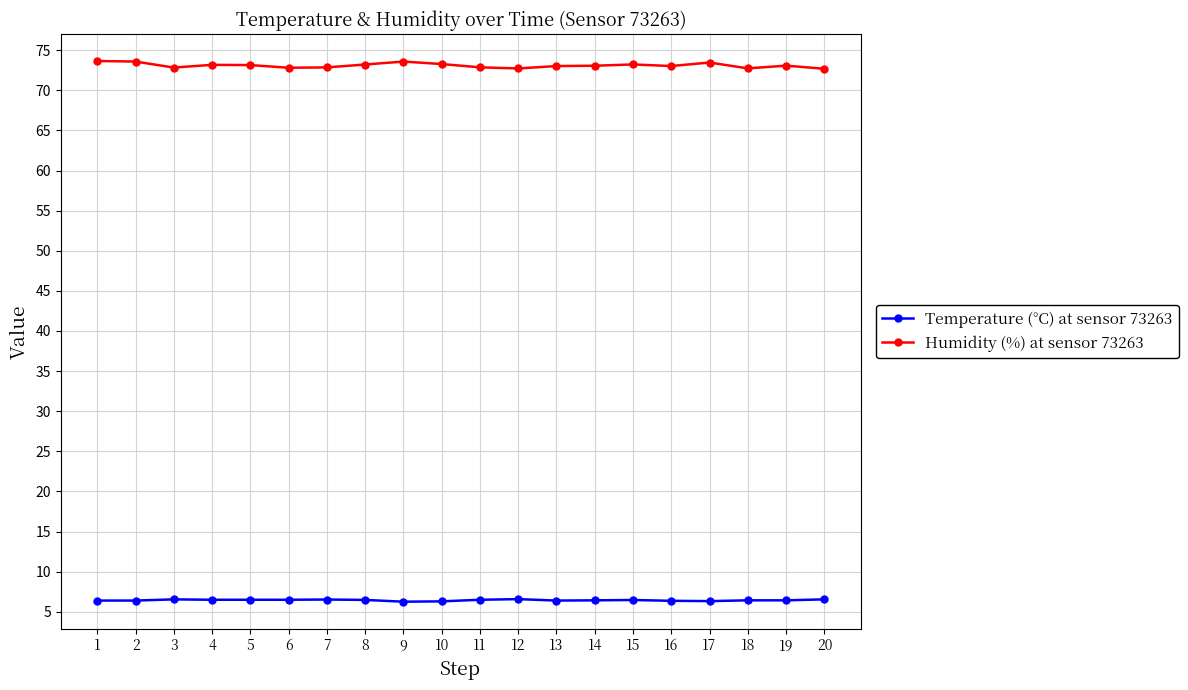

How many distinct data groups are displayed?

2